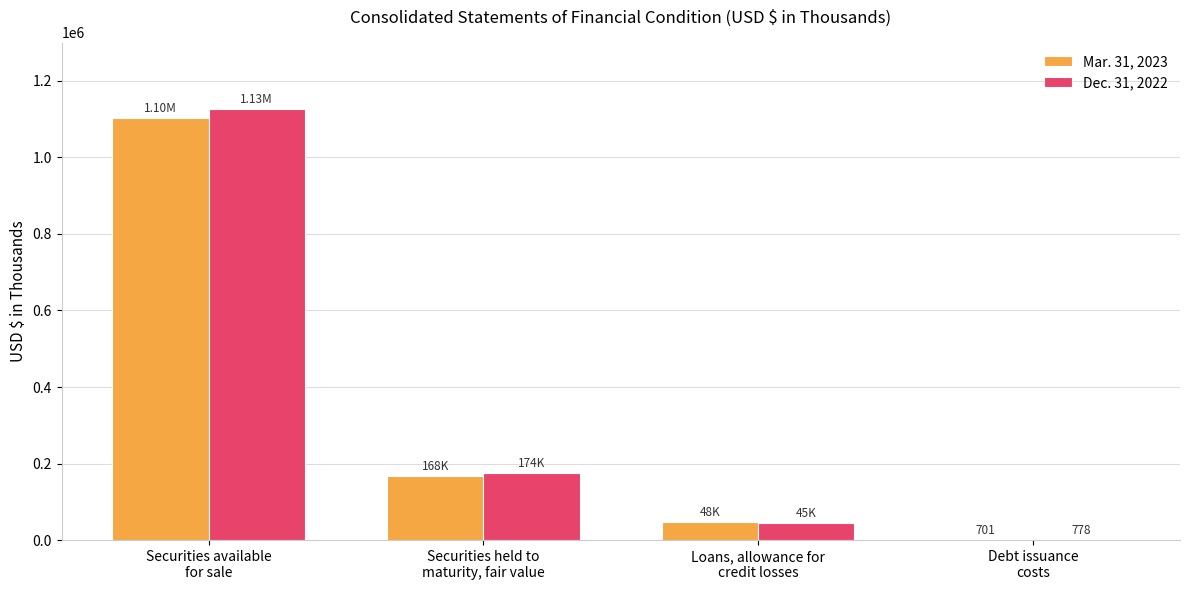

Reading left to right, what are all the values shown in this chart?

Mar. 31, 2023: 1103851	167812	47528	701
Dec. 31, 2022: 1127057	174188	45413	778